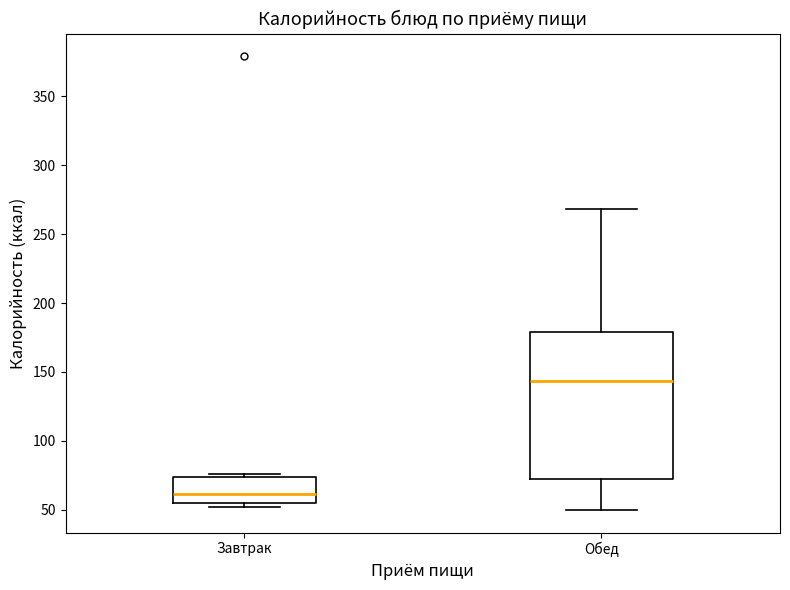

Which box's median line is the lowest?

Завтрак